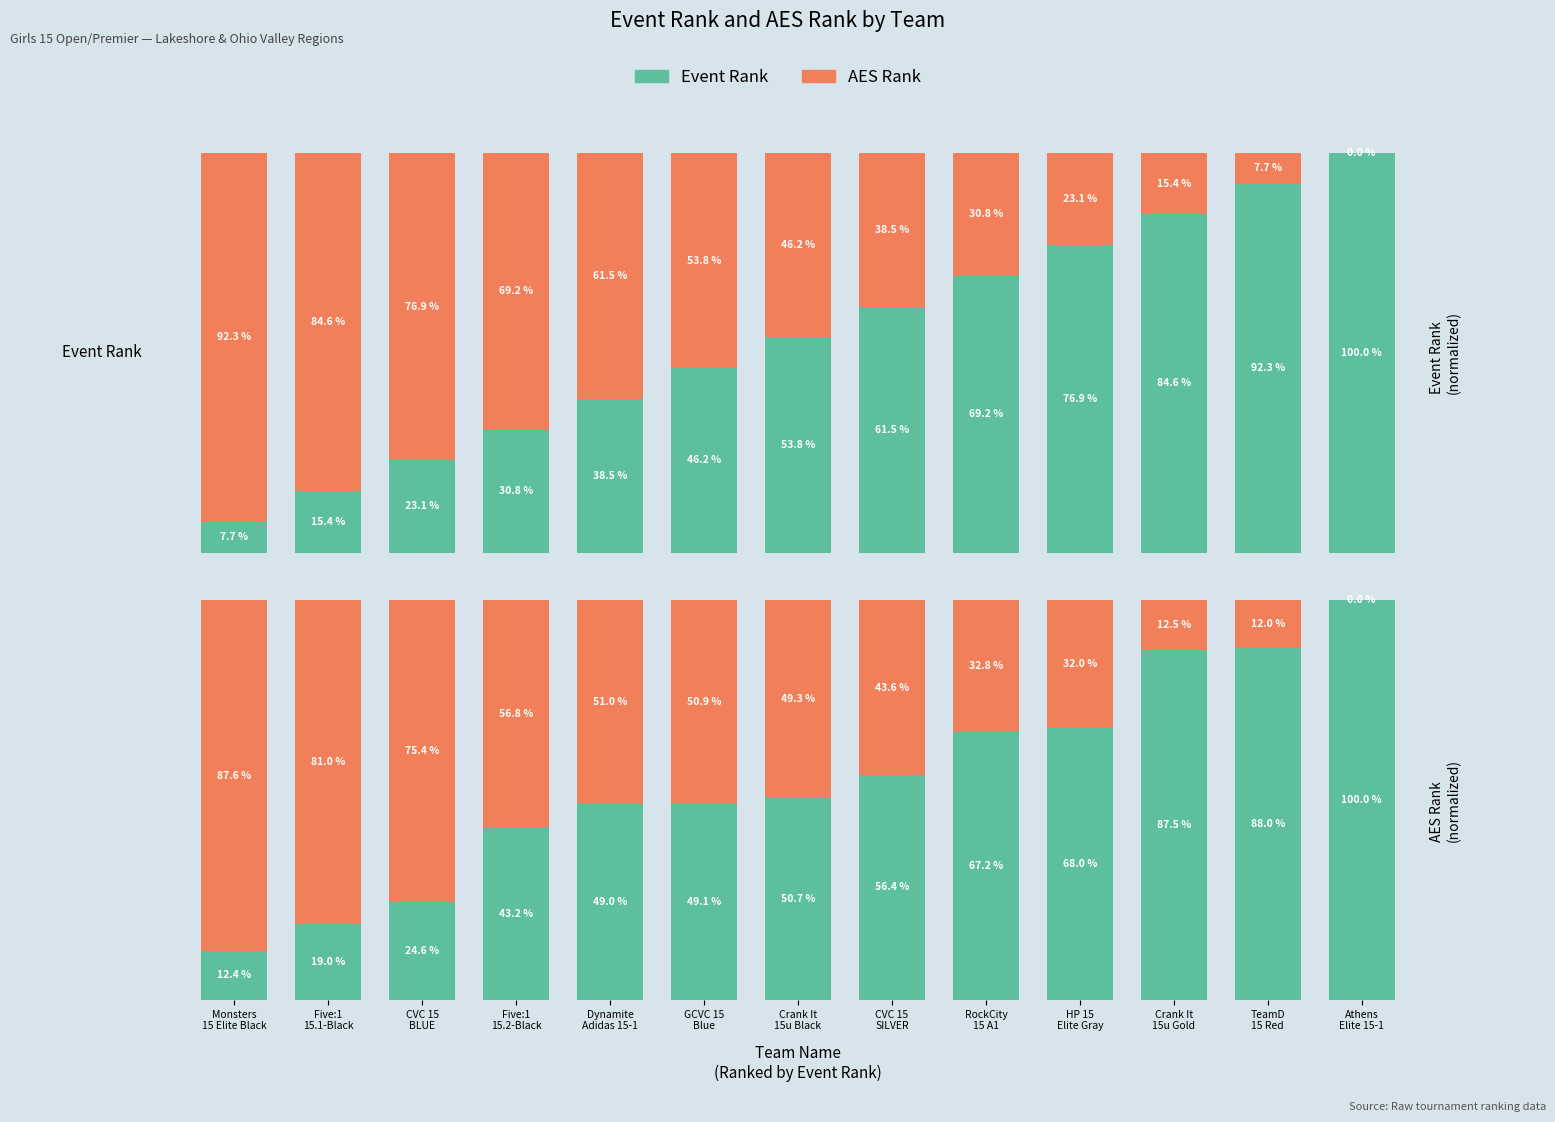

List the labels in order of AES Rank value, smallest first.

Athens
Elite 15-1, TeamD
15 Red, Crank It
15u Gold, HP 15
Elite Gray, RockCity
15 A1, CVC 15
SILVER, Crank It
15u Black, GCVC 15
Blue, Dynamite
Adidas 15-1, Five:1
15.2-Black, CVC 15
BLUE, Five:1
15.1-Black, Monsters
15 Elite Black